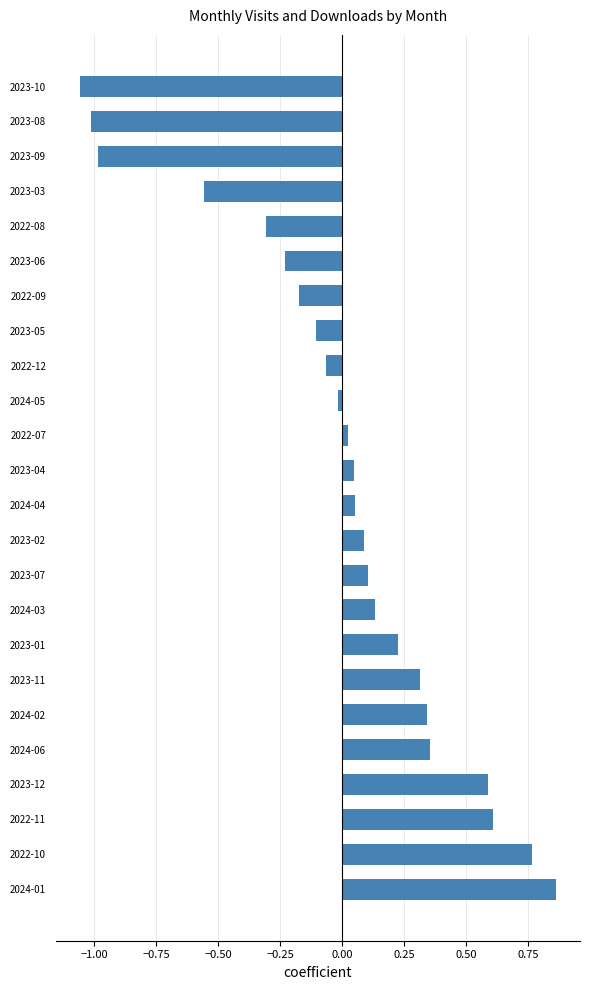

How many series are shown in this chart?

1